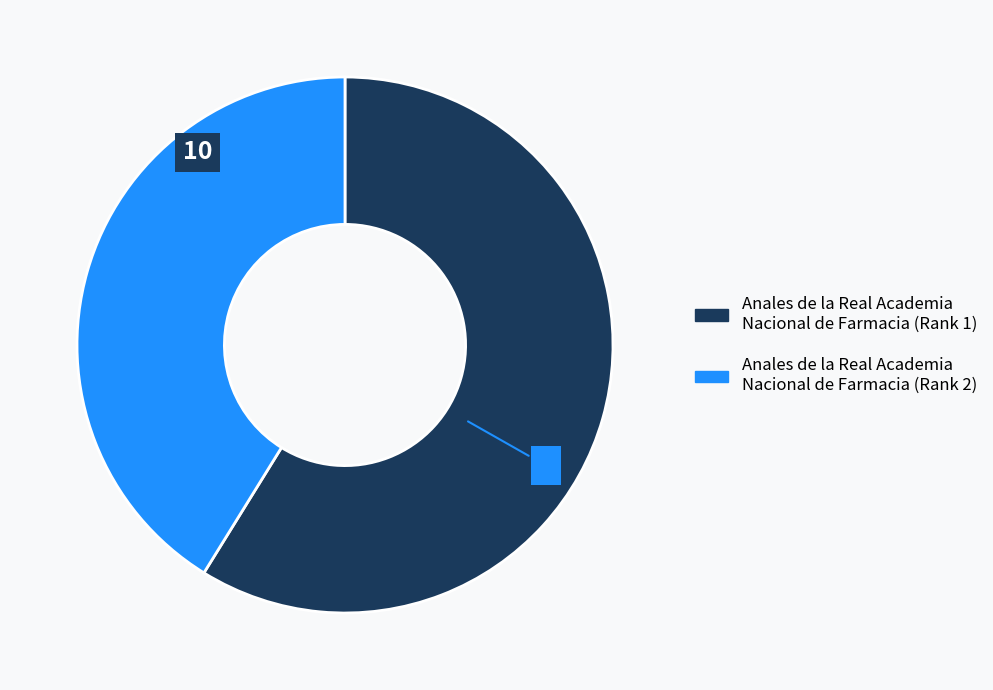

Is the sum of Anales de la Real Academia Nacional de Farmacia (Rank 2) and Anales de la Real Academia Nacional de Farmacia (Rank 1) greater than half?

Yes